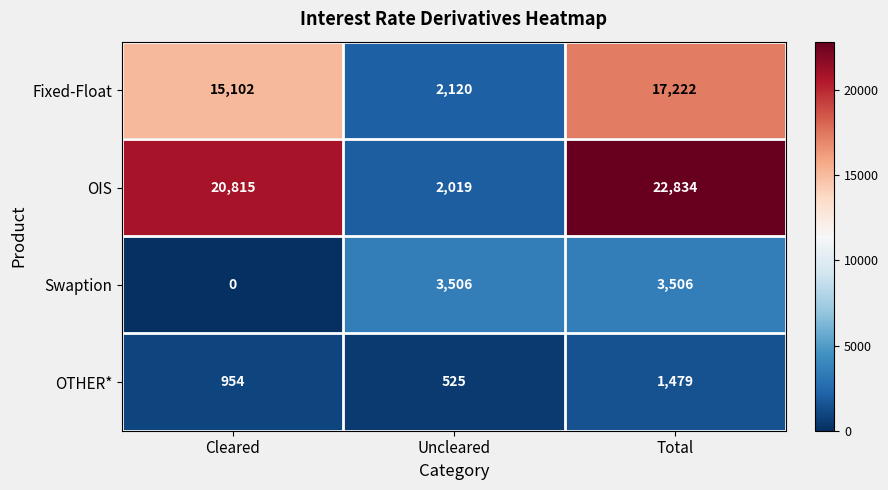

How many values in the OIS series are below 20815?

1